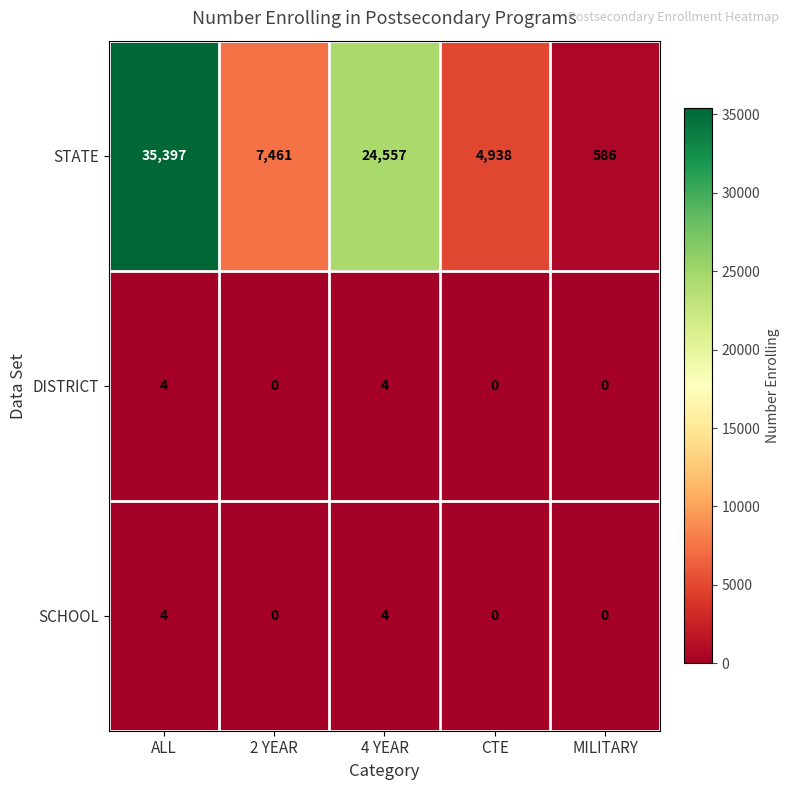

Which series has the largest range (max minus min)?

STATE